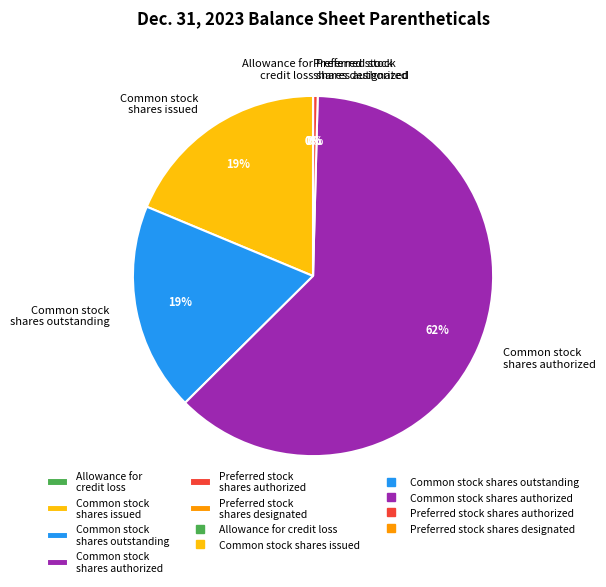

Which category has the biggest portion of the pie?

Common stock, shares authorized (in shares)